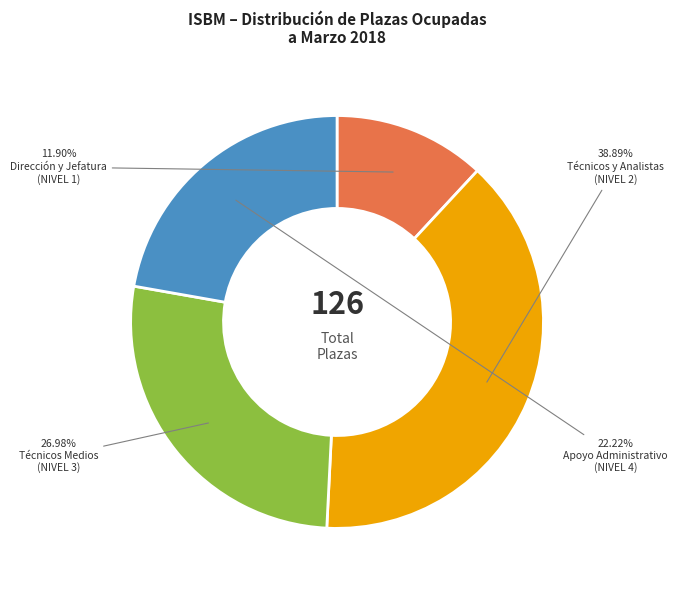

Does any single category account for the majority?

No